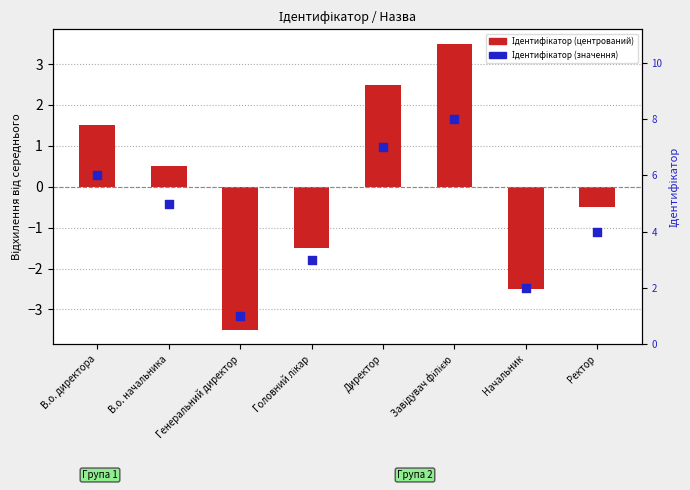

Is the value of Ідентифікатор (центрований) at Головний лікар greater than the value of Ідентифікатор at Директор?

No